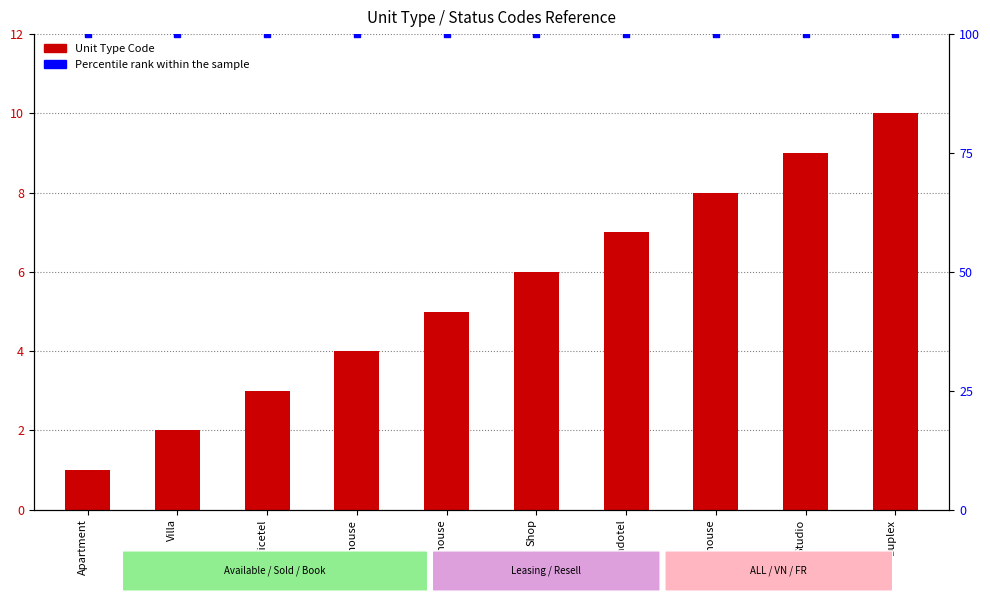

Which series has the largest Y range (max minus min)?

Unit Type Code